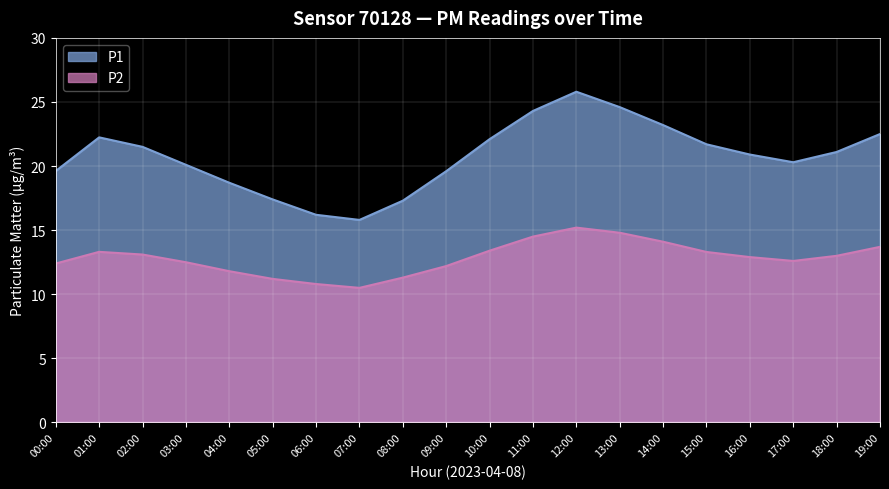

Rank the categories by P1 value from highest to lowest.

12:00, 13:00, 11:00, 14:00, 19:00, 01:00, 10:00, 15:00, 02:00, 18:00, 16:00, 17:00, 03:00, 00:00, 09:00, 04:00, 05:00, 08:00, 06:00, 07:00